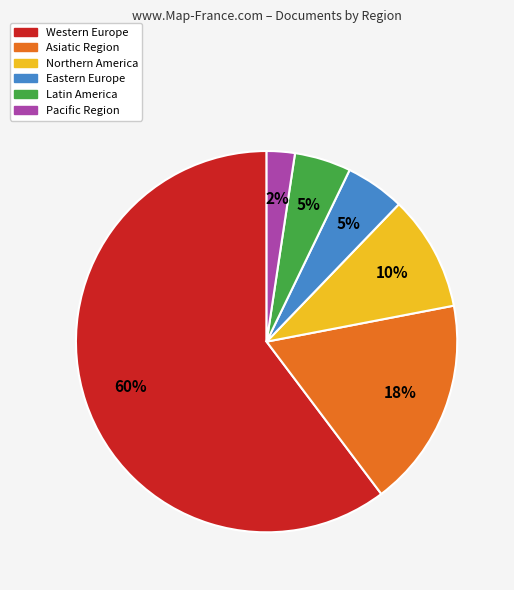

Does any single category account for the majority?

Yes